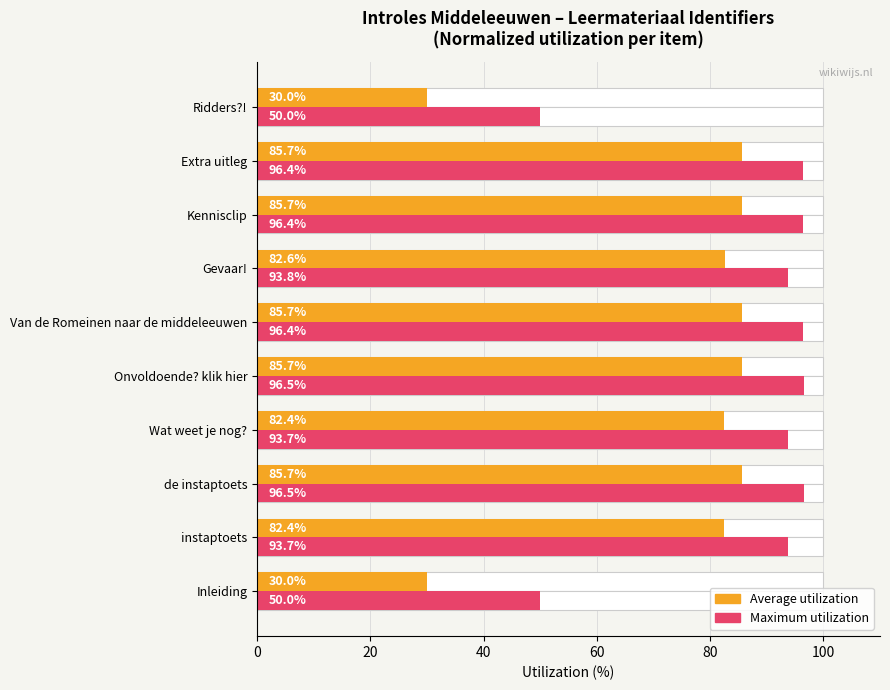

What is the value of the Average utilization bar at the 4th from the left?

82.4